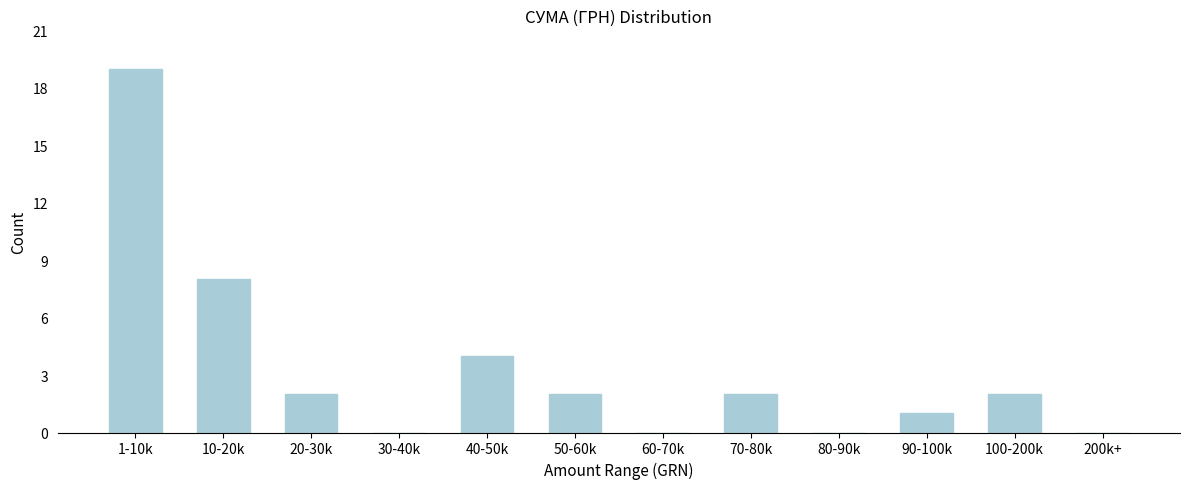

Reading left to right, transcribe all the data shown in this chart.

1-10k=19	10-20k=8	20-30k=2	30-40k=0	40-50k=4	50-60k=2	60-70k=0	70-80k=2	80-90k=0	90-100k=1	100-200k=2	200k+=0